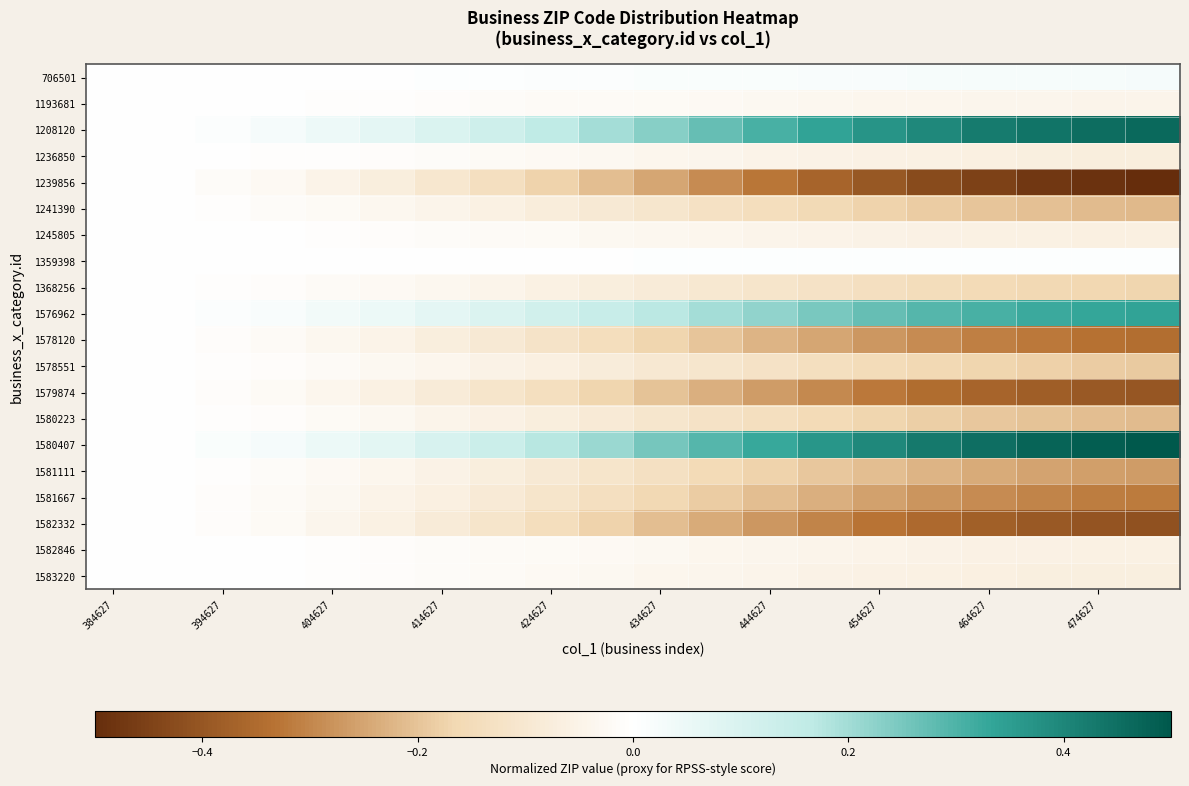

How many categories are shown in the chart?

20